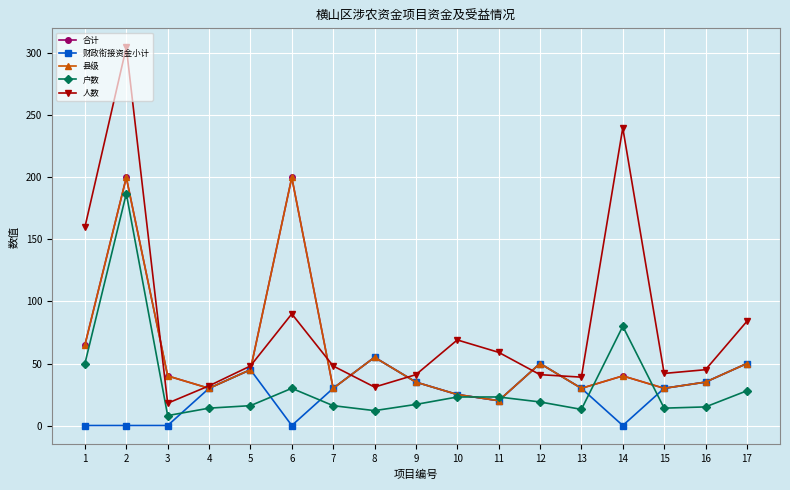

Is it true that 户数 equals 7 at 6?

False